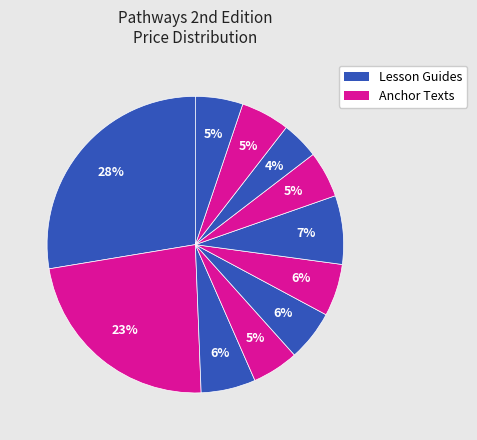

How many segments does this pie chart have?

11